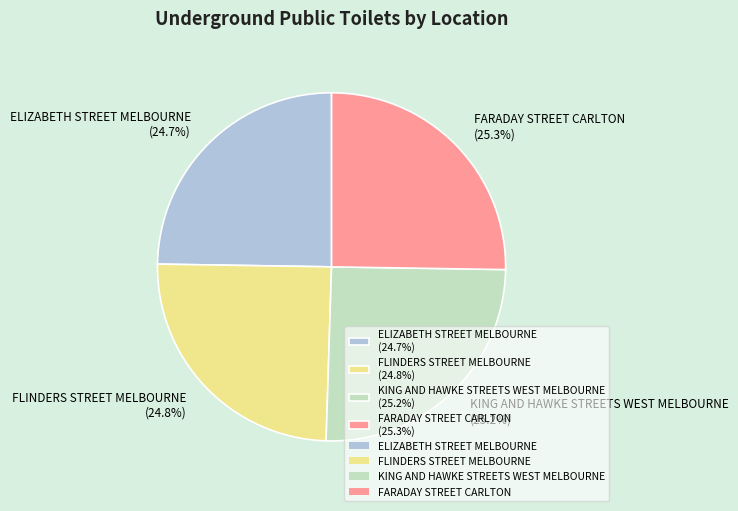

Count the number of slices in the pie.

4